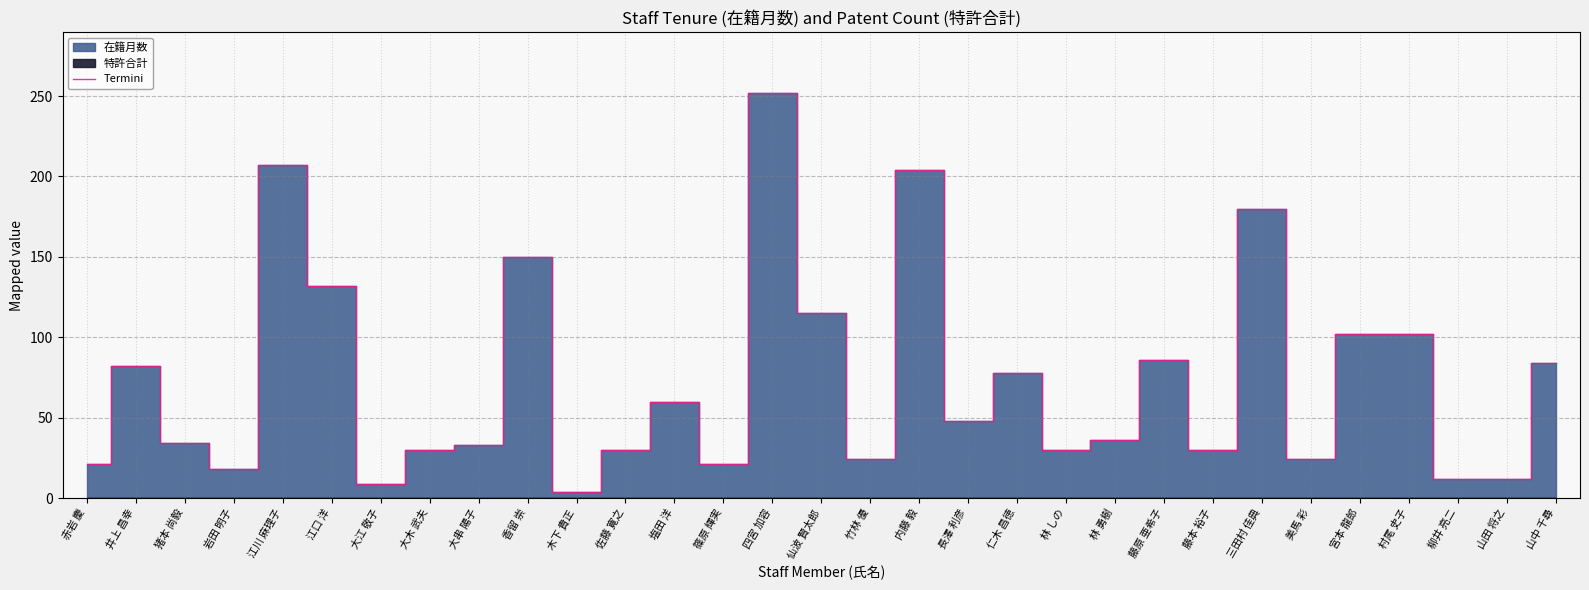

Reading left to right, what are all the values shown in this chart?

21	82	34	18	207	132	9	30	33	150	4	30	60	21	252	115	24	204	48	78	30	36	86	30	180	24	102	102	12	12	84